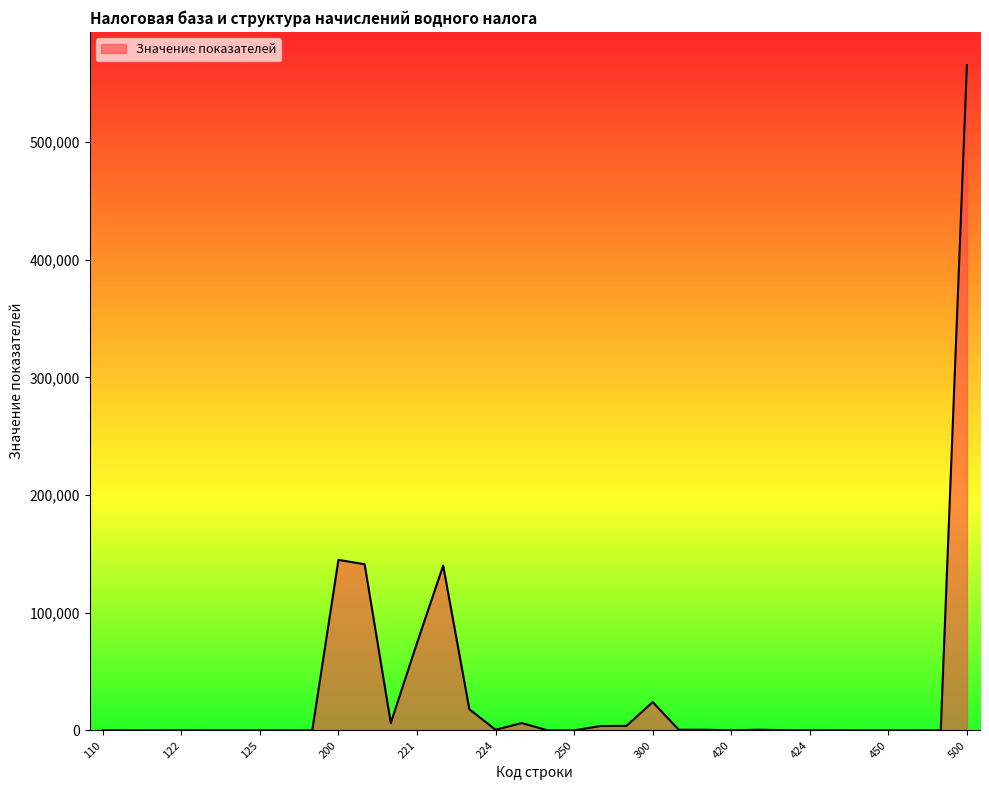

What is the greatest value displayed?

565428